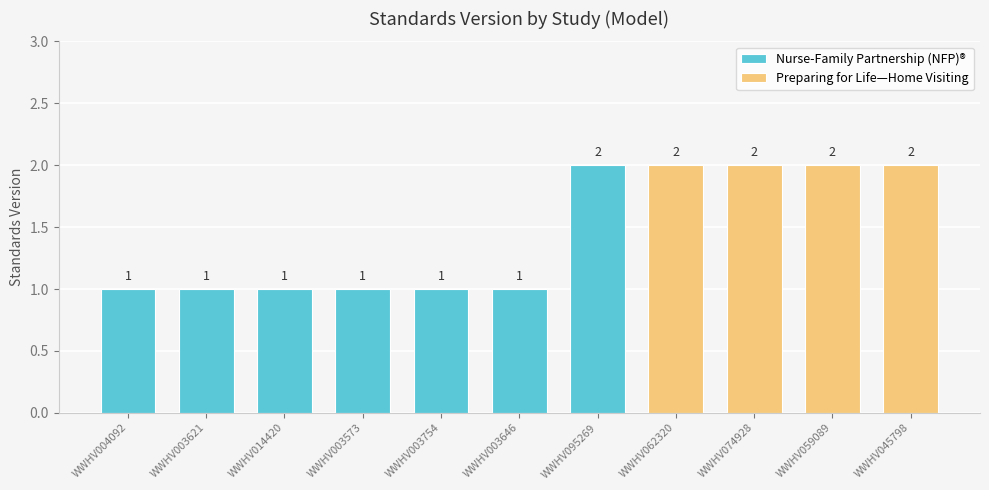

What is the greatest value displayed?

2